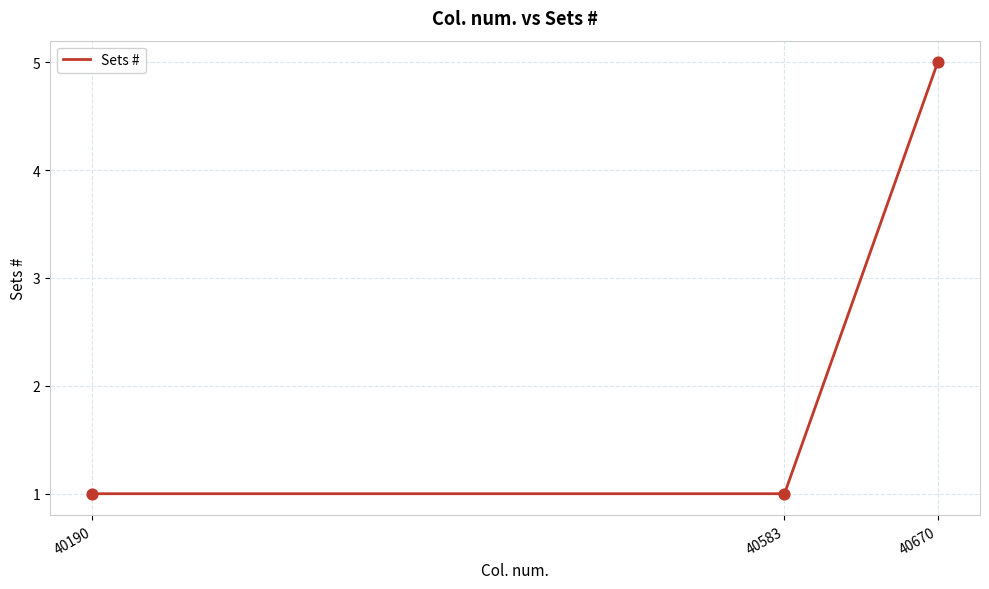

Between 40670 and 40583, which is larger?

40670